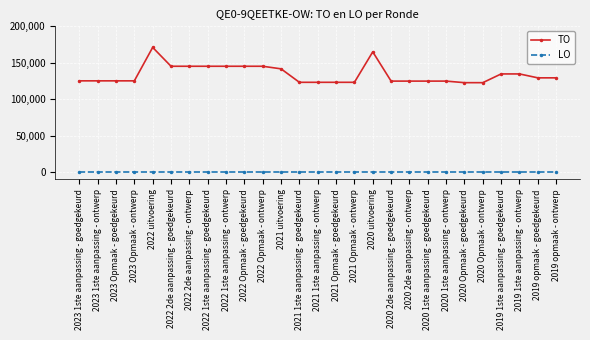

The TO series shows 124860 at 2020 1ste aanpassing - ontwerp. True or false?

True